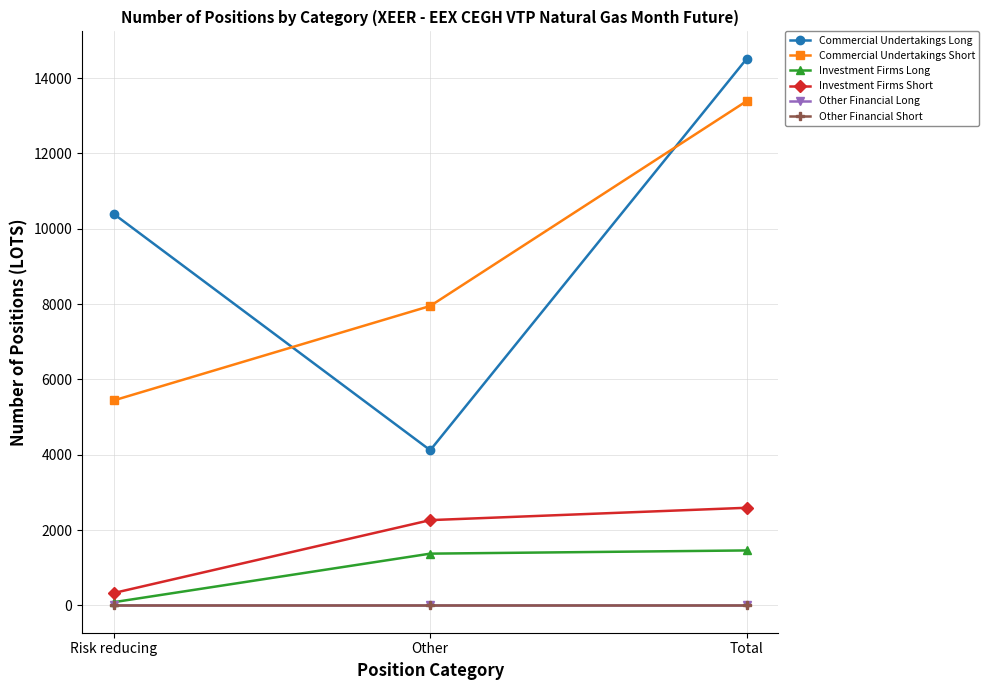

Reading right to left, extract all data points from this chart.

Commercial Undertakings Long: Total=14515	Other=4120	Risk reducing=10395
Commercial Undertakings Short: Total=13392	Other=7950	Risk reducing=5442
Investment Firms Long: Total=1459	Other=1374	Risk reducing=85
Investment Firms Short: Total=2592	Other=2264	Risk reducing=328
Other Financial Long: Total=0	Other=0	Risk reducing=0
Other Financial Short: Total=0	Other=0	Risk reducing=0